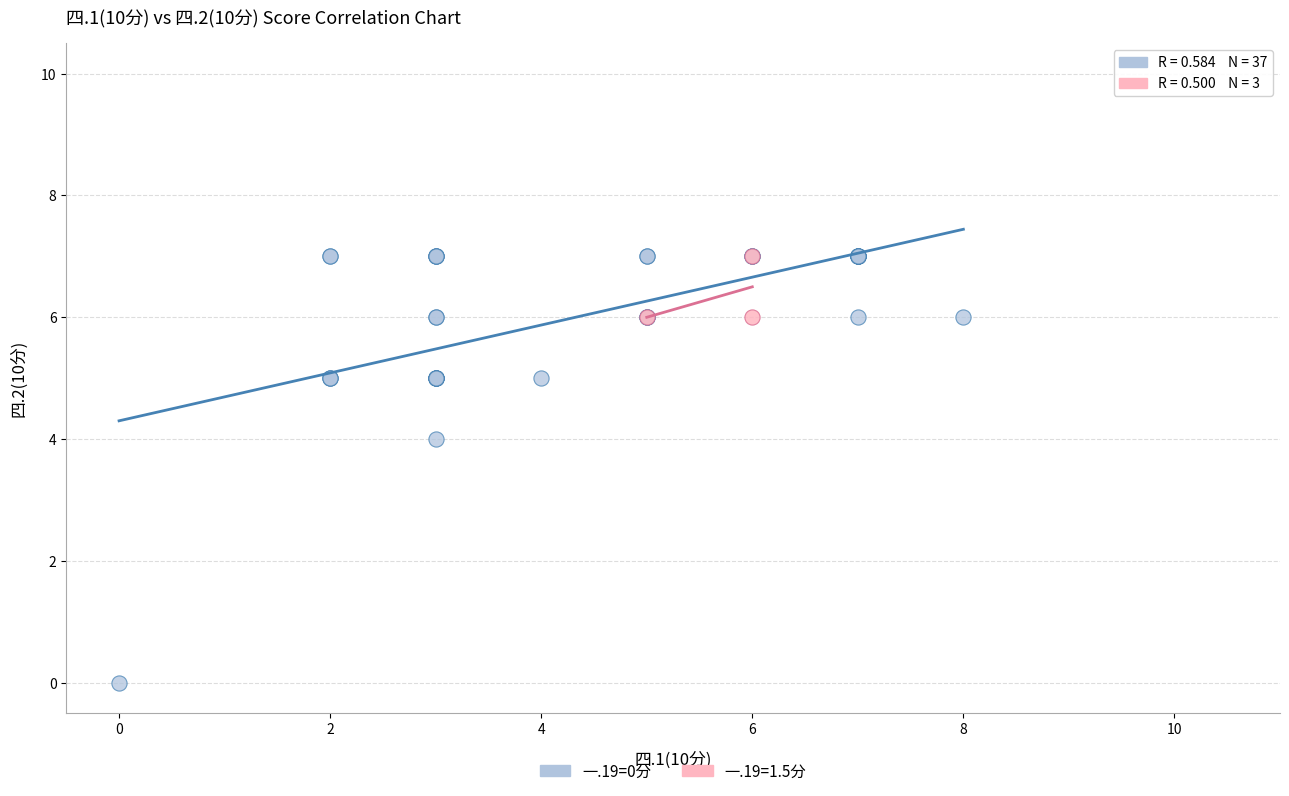

Which series has the largest Y range (max minus min)?

一.19=0分